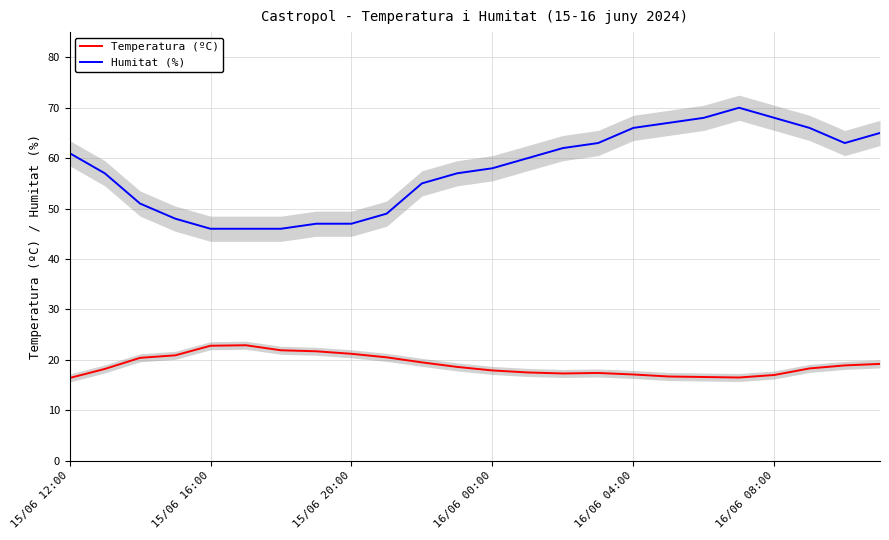

Which series has the largest total across all categories?

Humitat (%)